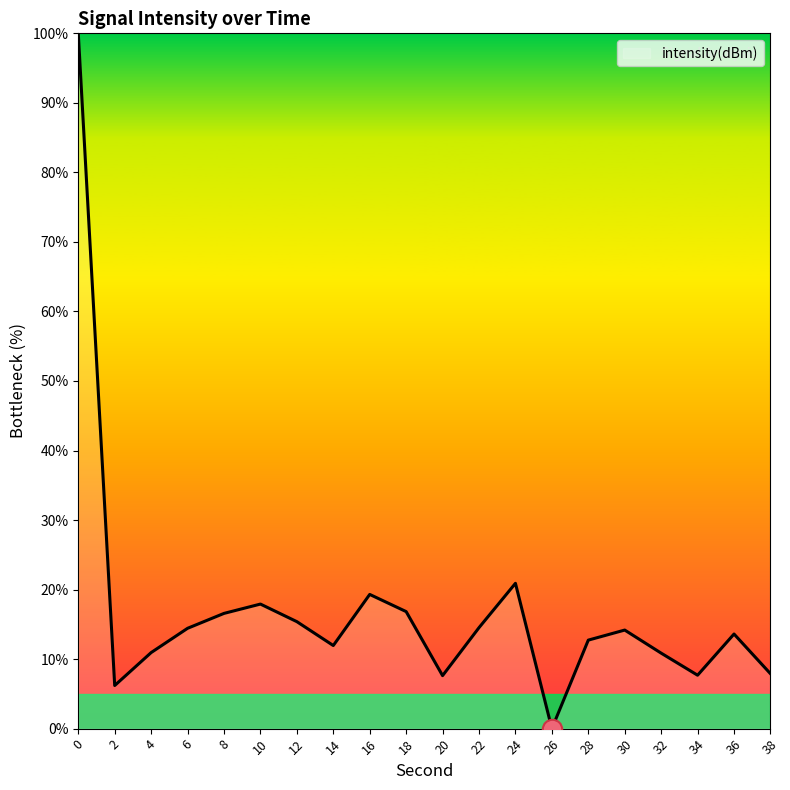

Does the chart display data point markers on the line(s)?

No